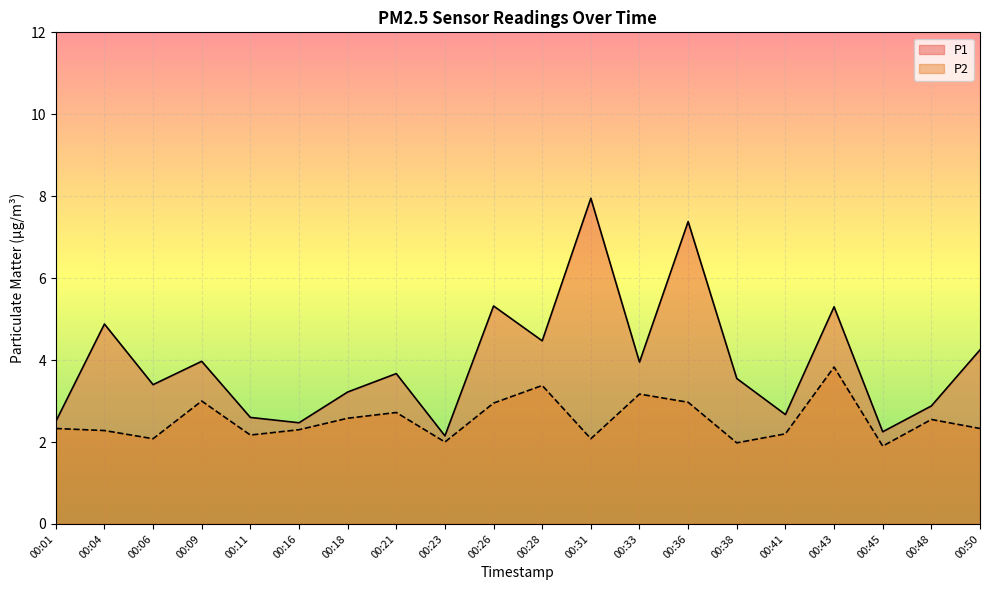

Read the P2 line value at 00:45.

1.9